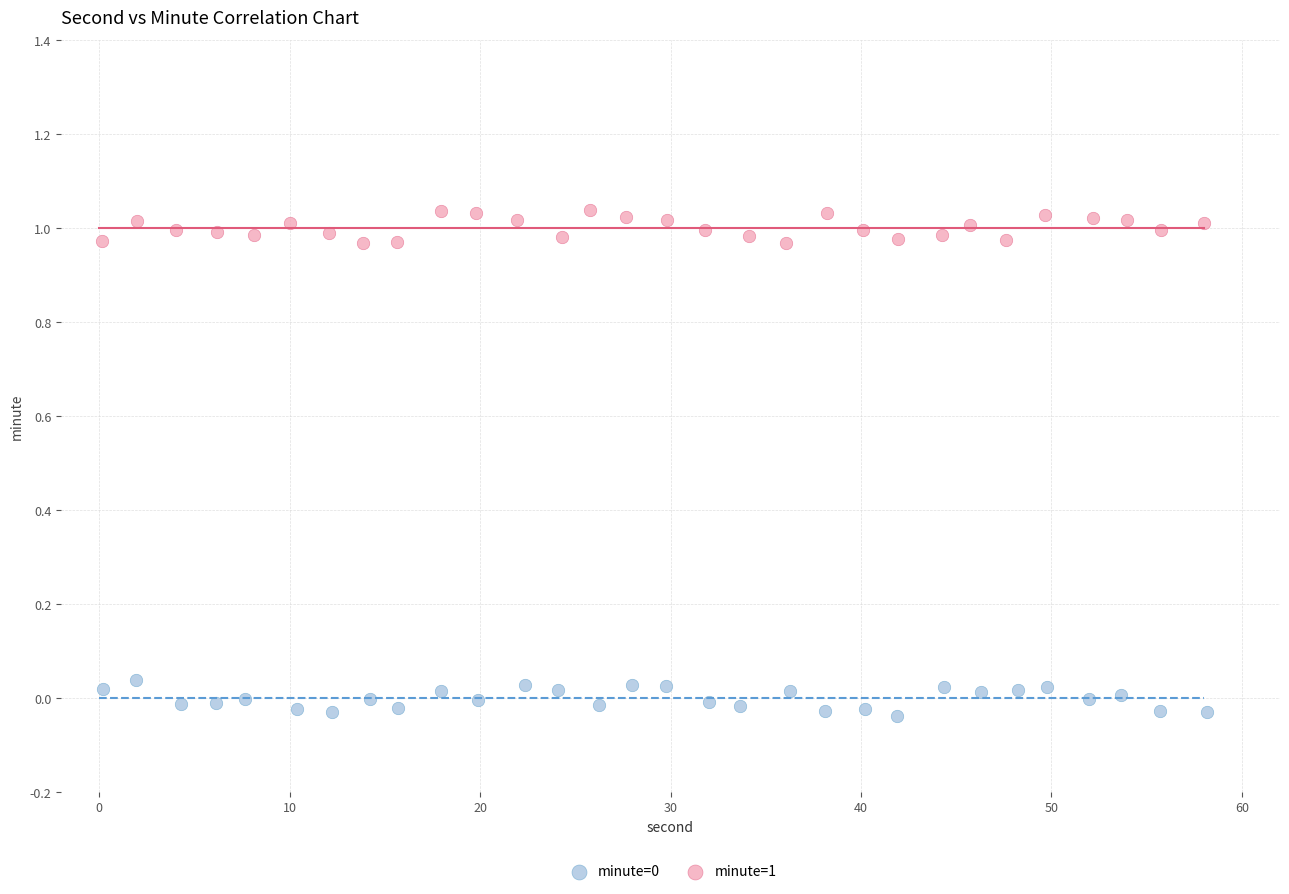

Which series reaches the maximum Y coordinate?

minute=1